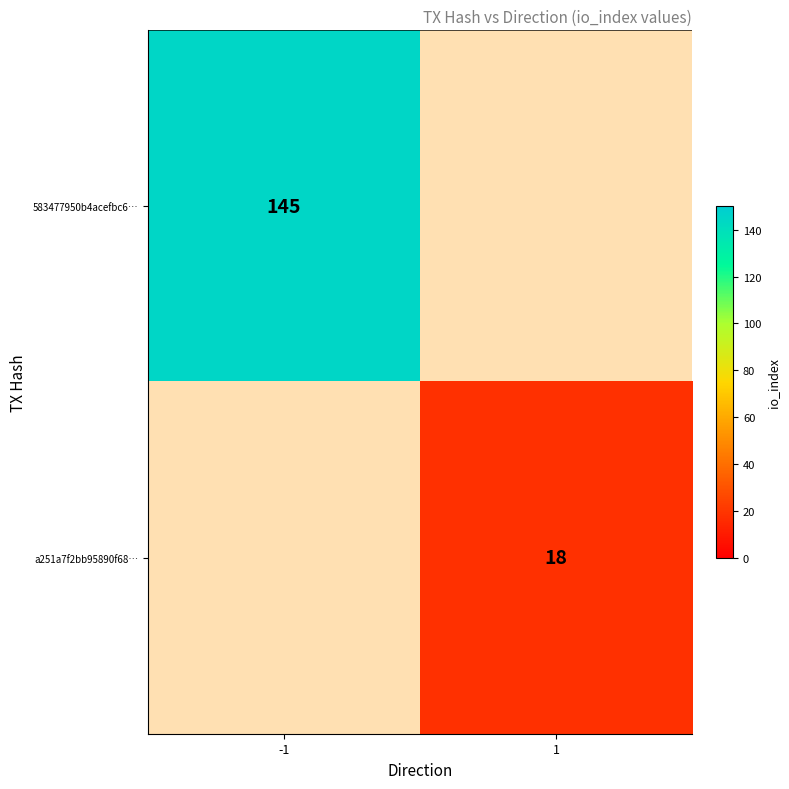

True or false: a251a7f2bb95890f68… has a value of 24.9 at 1.

False